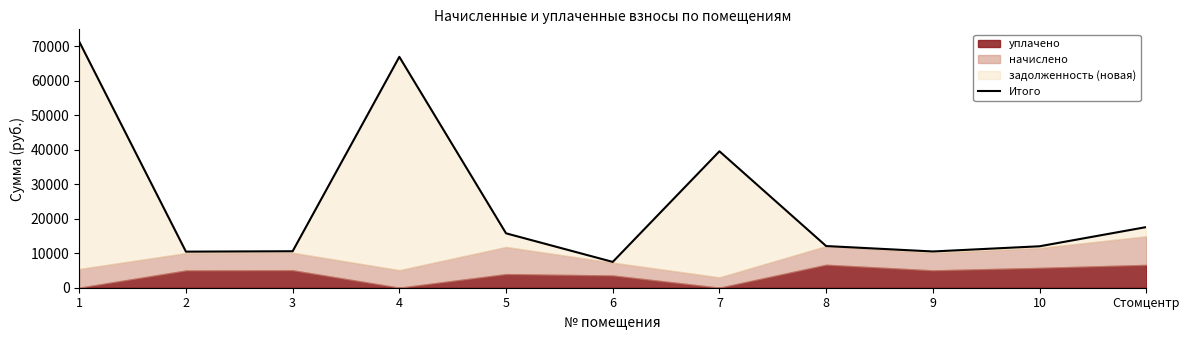

Approximately how many times larger is the value at 10 compared to 8?

1.0